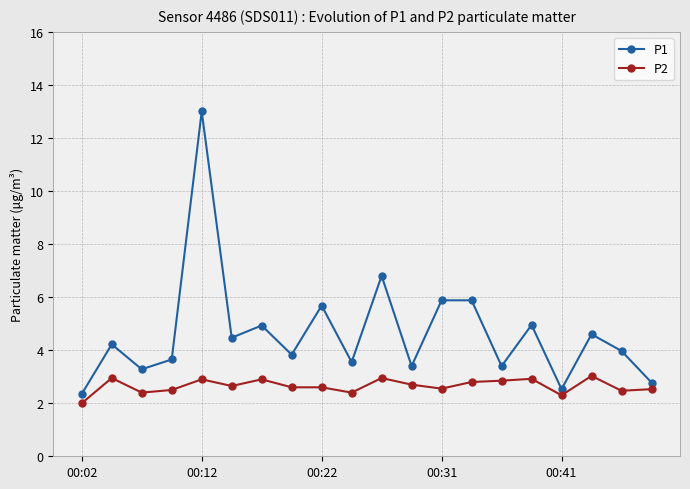

True or false: P2 has more than 1 interior local peaks.

True